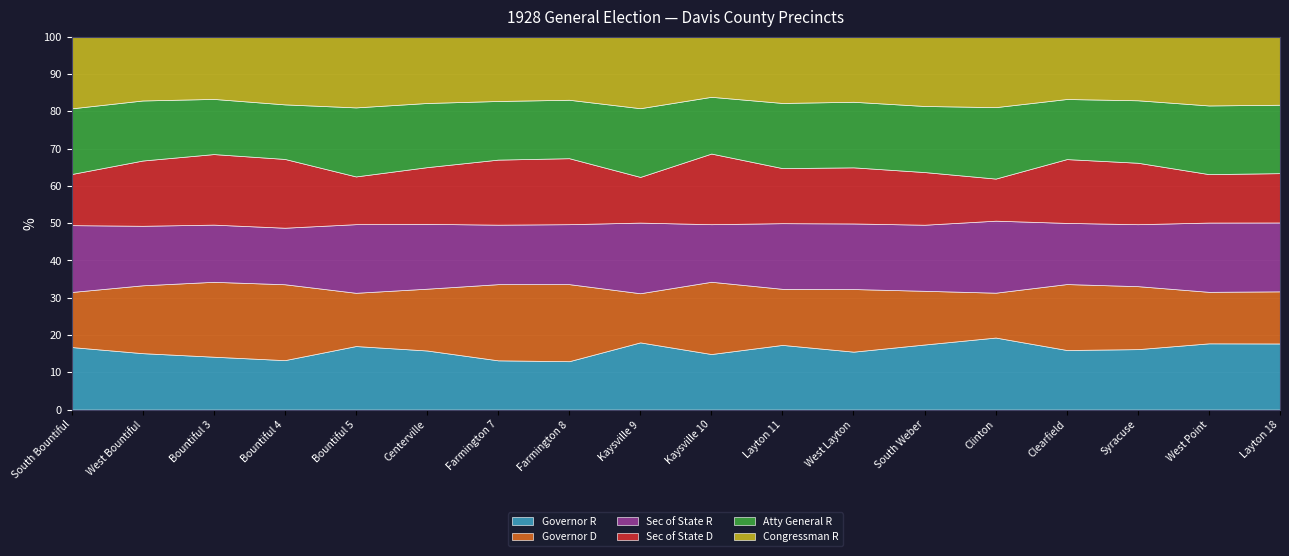

What is the label of the 1st point from the left?

South Bountiful